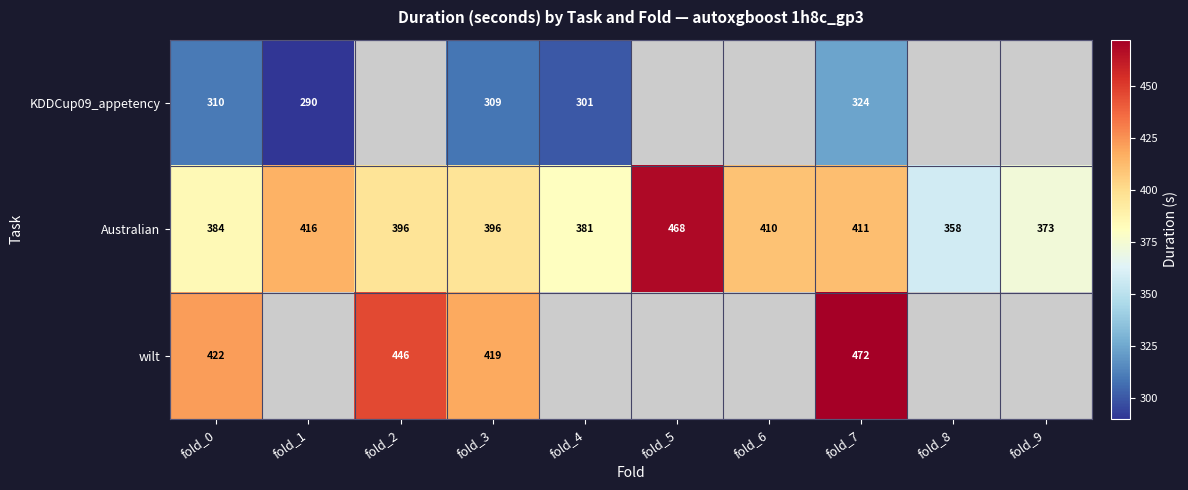

What is the total value across all series at fold_0?

1116.0